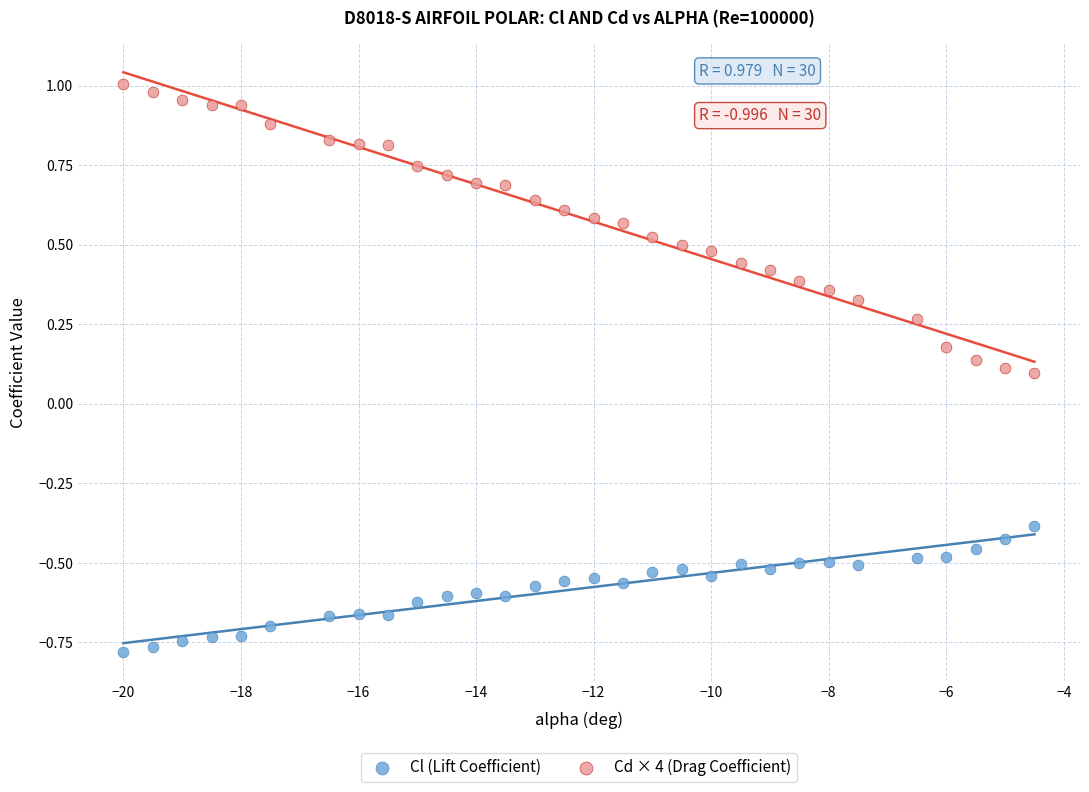

Across all data points, what is the range of X values (max minus min)?

15.5